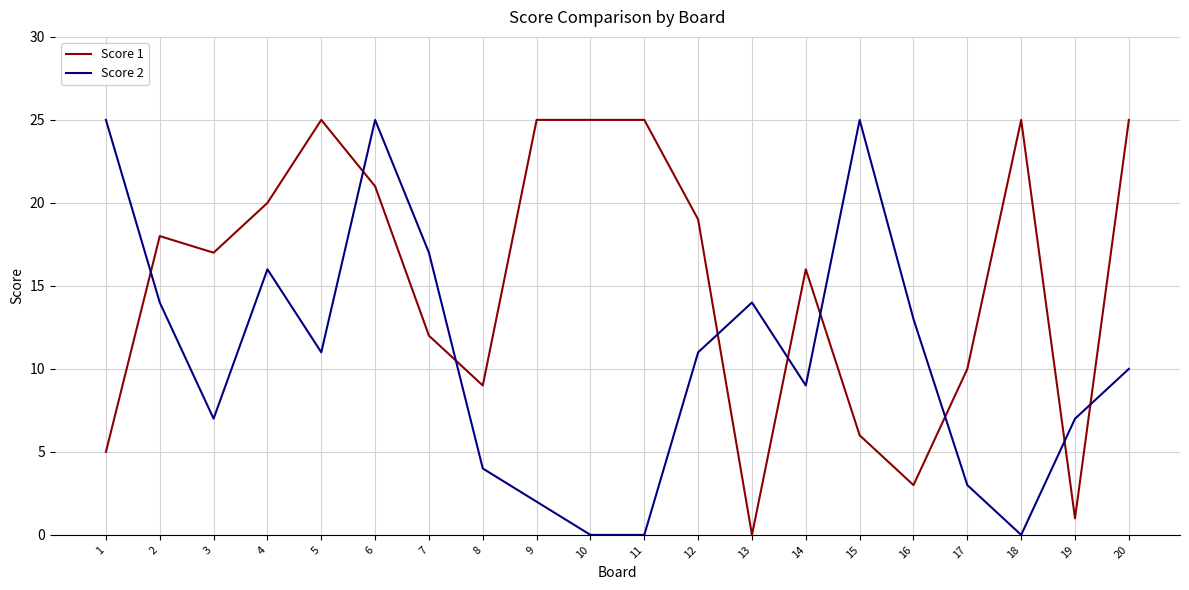

Read the Score 1 value at 18, to the nearest 5.

25